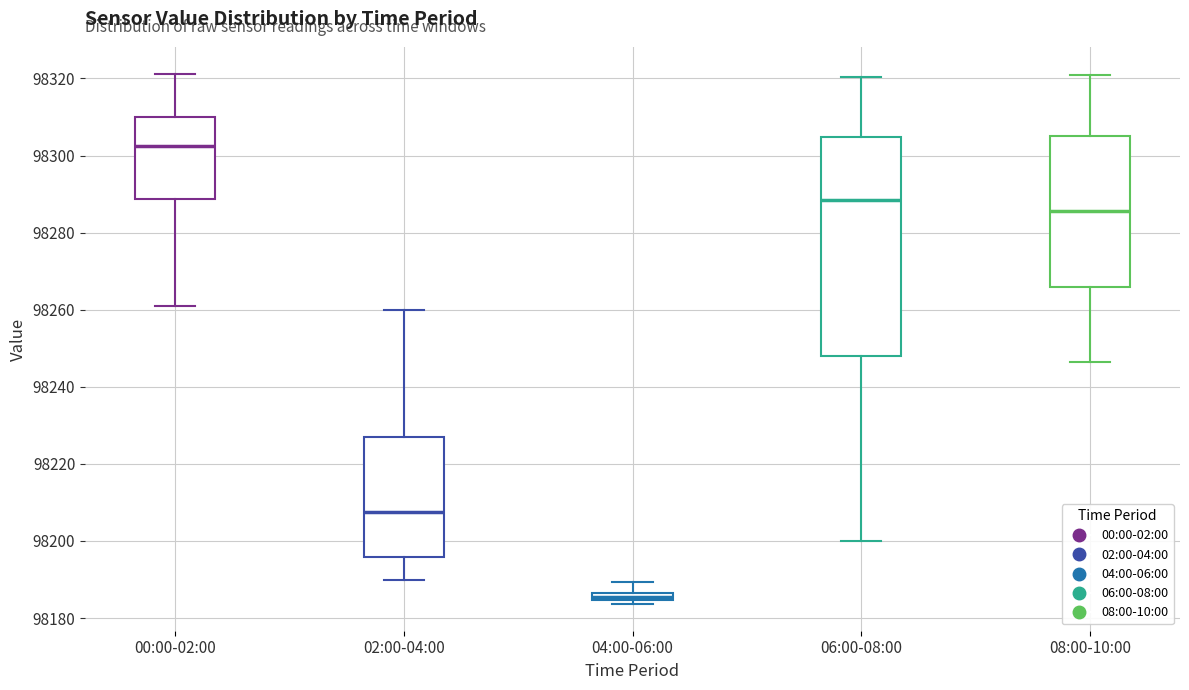

Comparing the boxes themselves (not the whiskers), which one is the tallest?

06:00-08:00